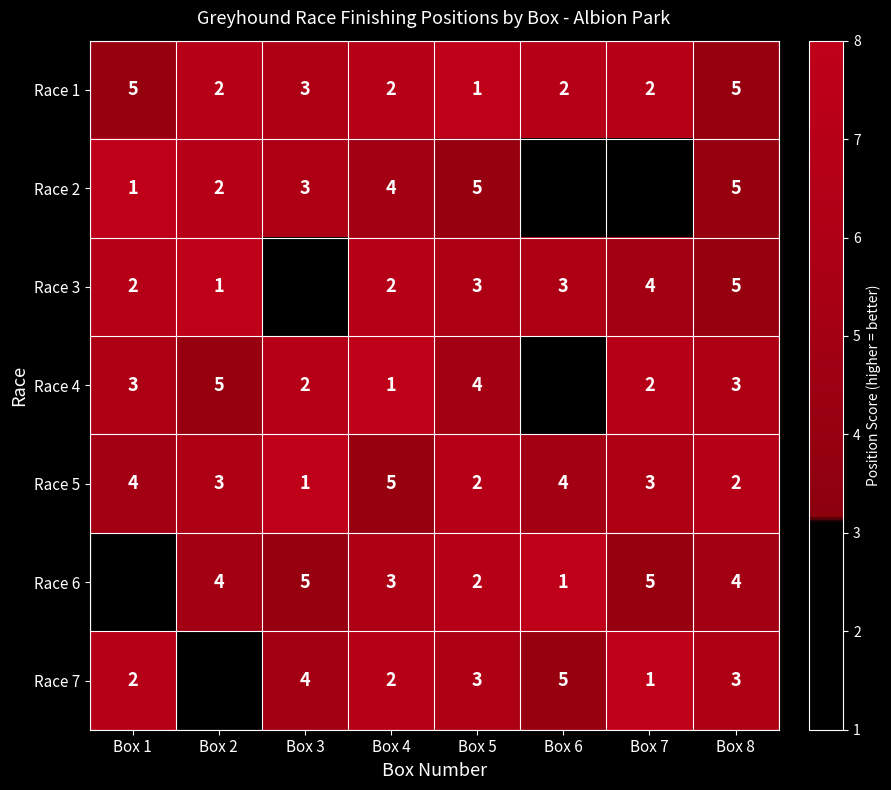

What is the difference between the highest and lowest values at Box 4?

4